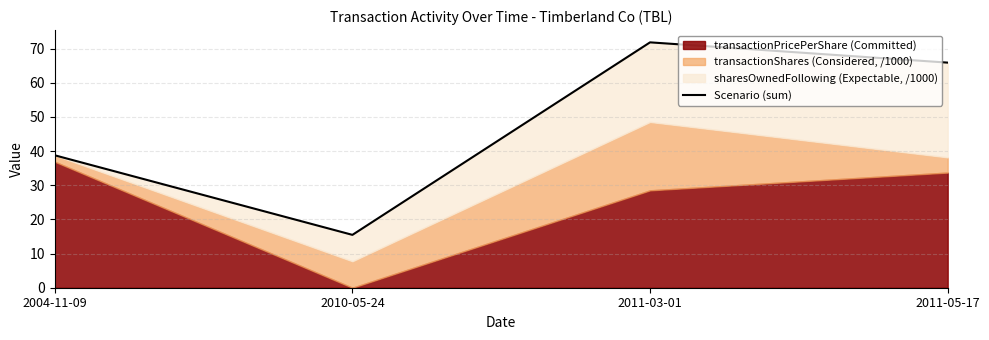

Where is the first local maximum?

2011-03-01